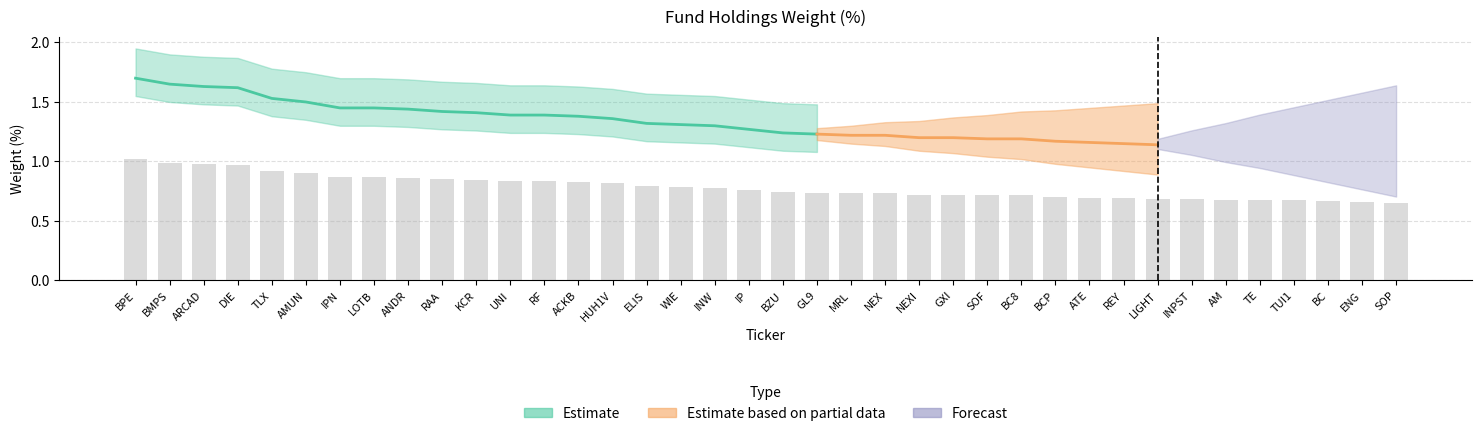

Between SOP and NEX, which is larger?

NEX